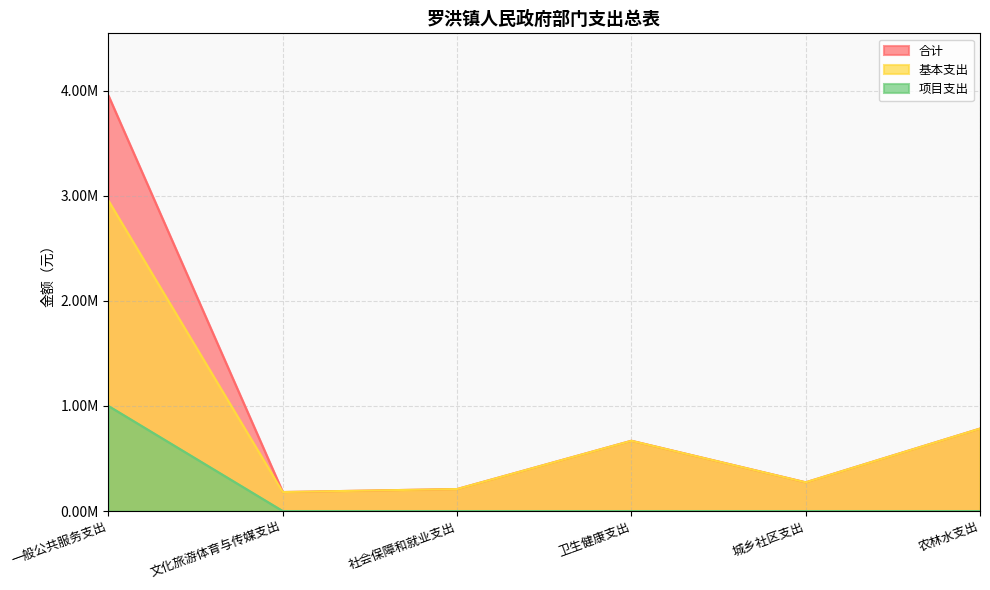

True or false: 基本支出 has more than 2 interior local peaks.

False